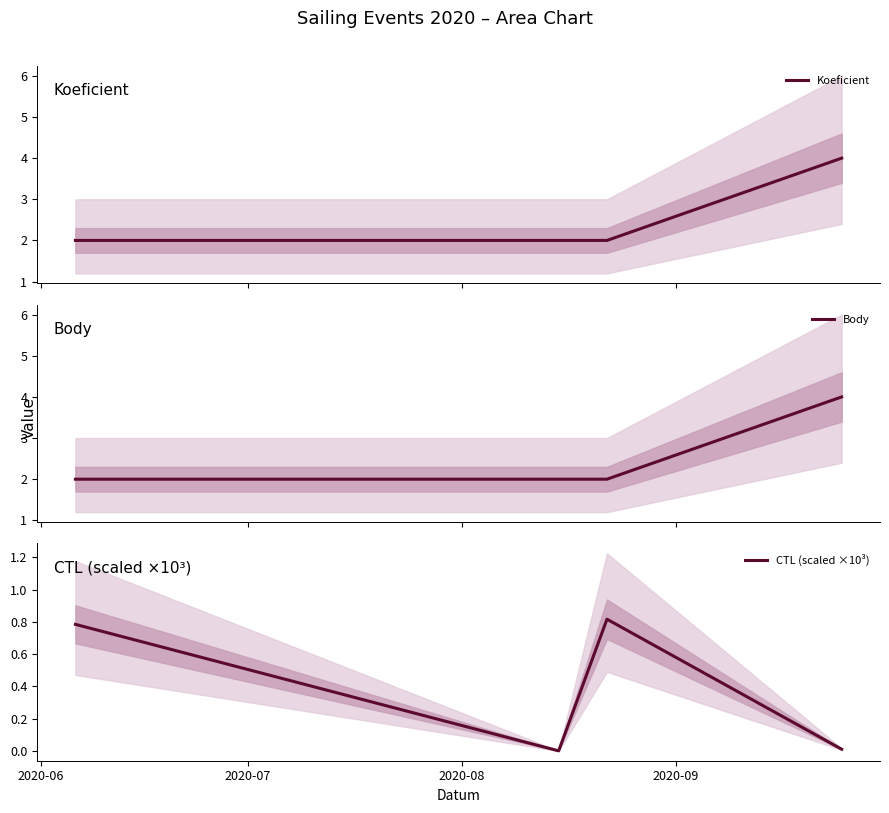

What is the highest value of the Body series?

4